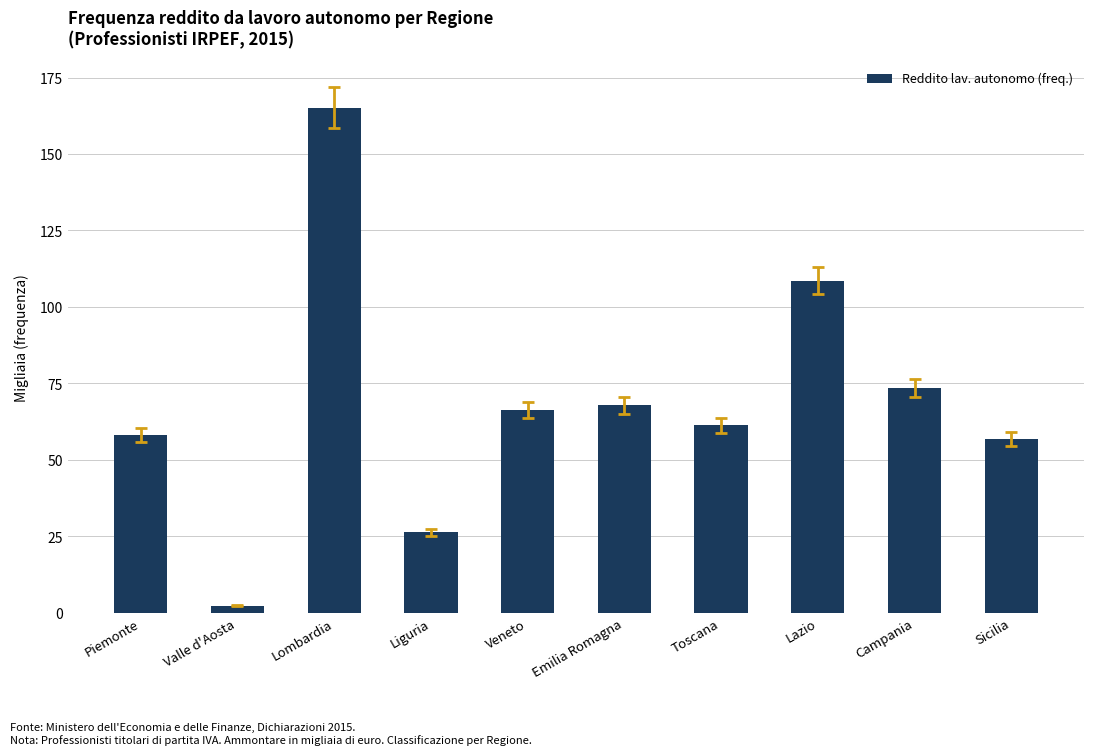

Reading left to right, extract all data points from this chart.

58.0	2.4	165.2	26.3	66.4	67.8	61.3	108.6	73.6	56.7